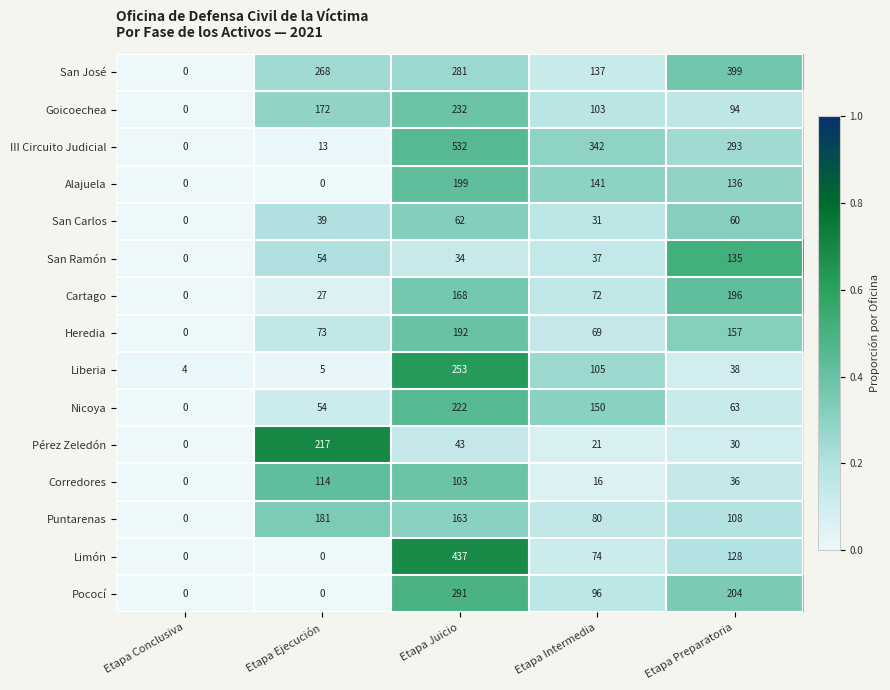

Which label corresponds to the largest value in the chart?

Etapa Juicio